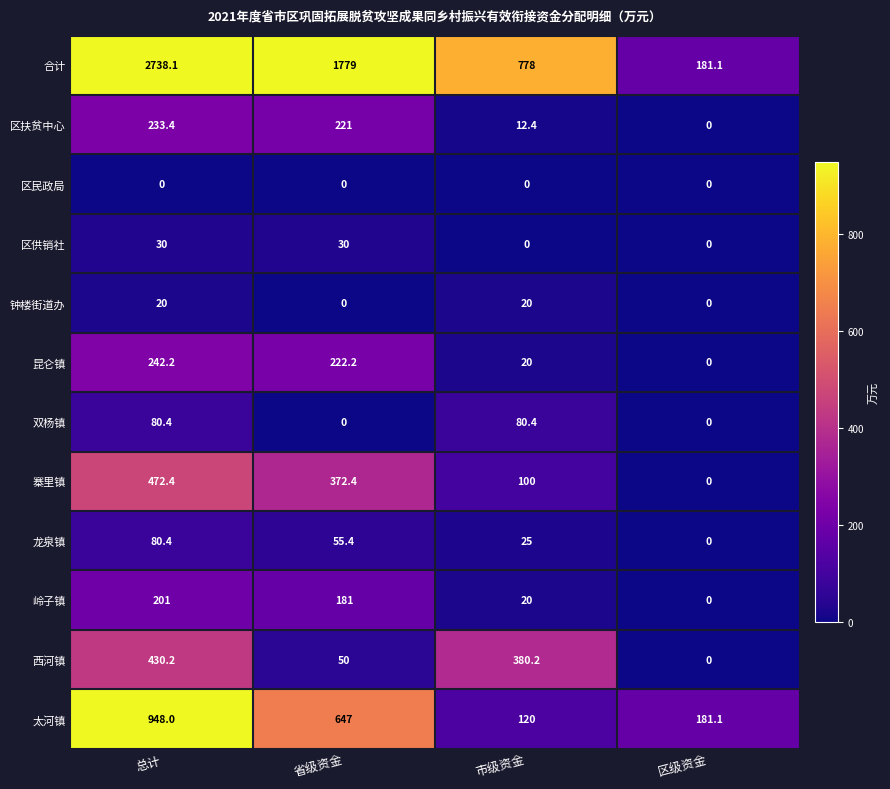

What is the total value across all series at 市级资金?

1556.0